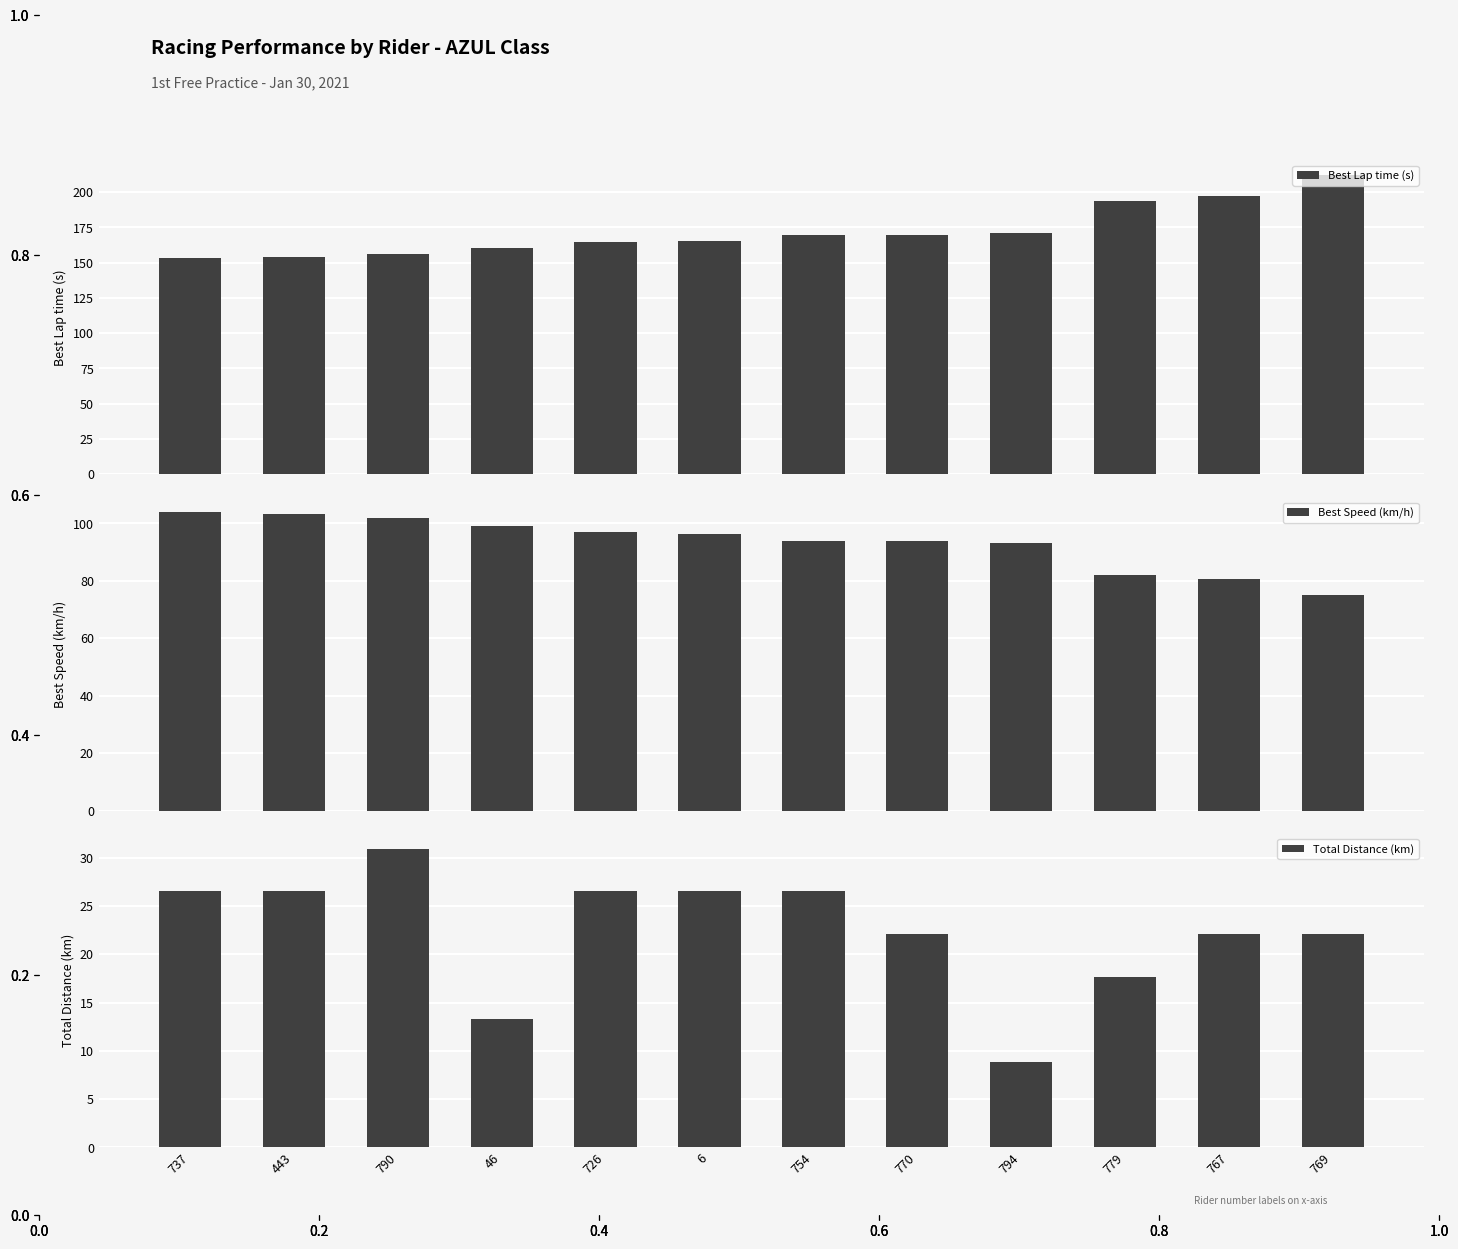

At which label is Best Lap time (s) closest to 182?

794